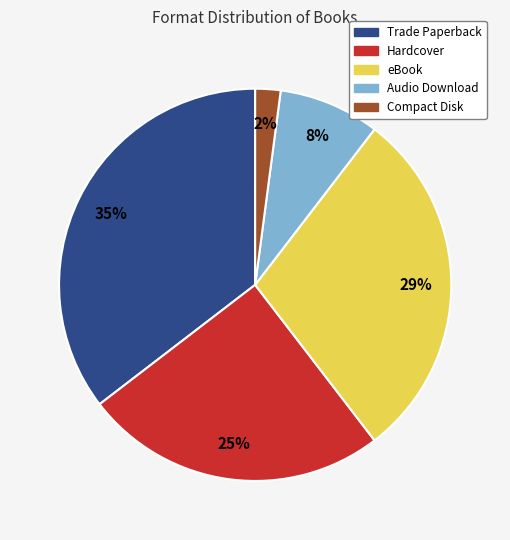

Do eBook and Hardcover together represent more than half of the pie?

Yes